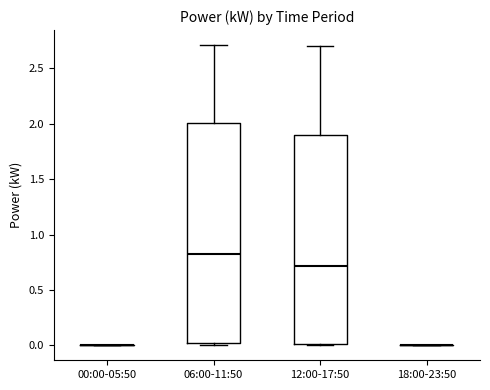

Where is the upper edge of the box for 12:00-17:50 on the y-axis? The values are not printed on the chart, so give them approximately, as read against the axis.

1.9